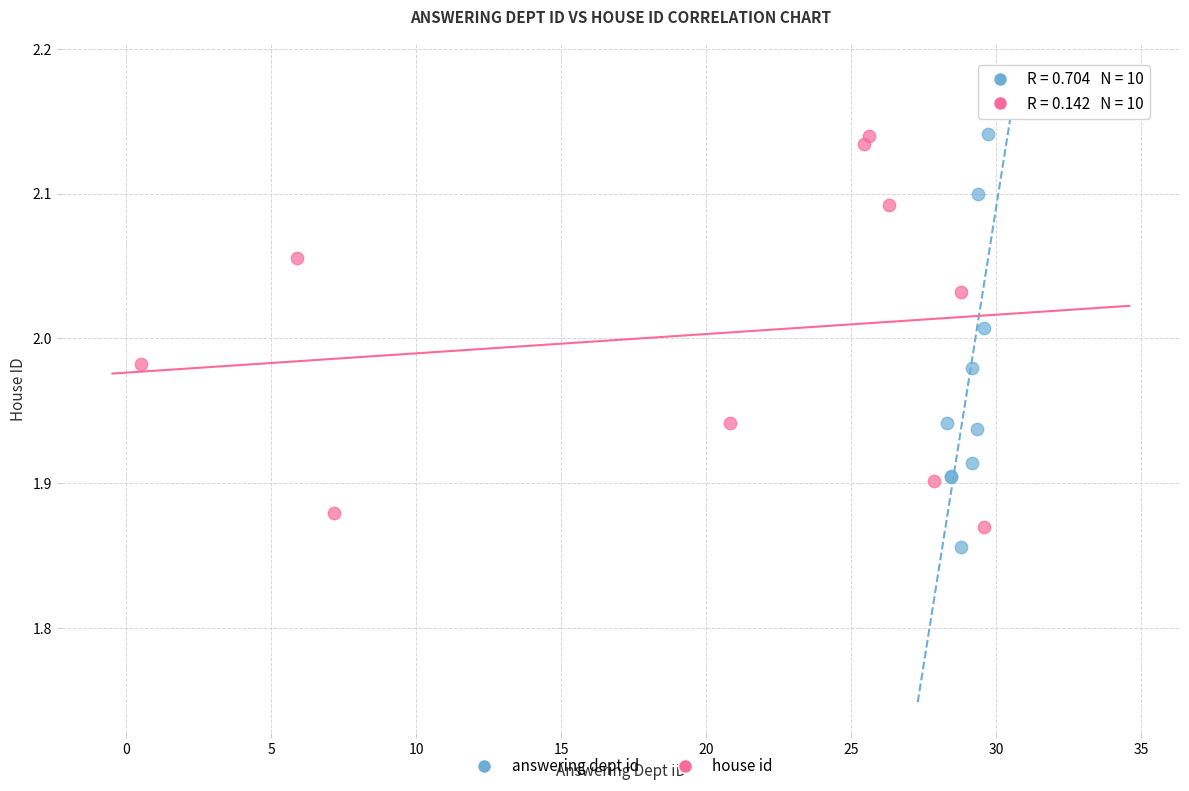

What are all the series names shown in the legend?

answering dept id, house id